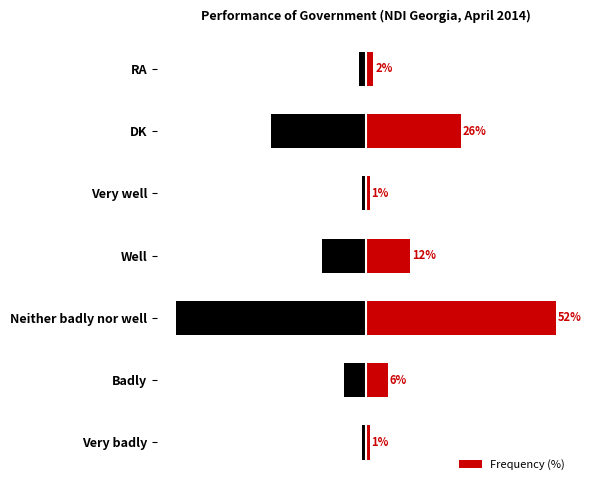

At which label is Frequency (%) closest to 26?

DK